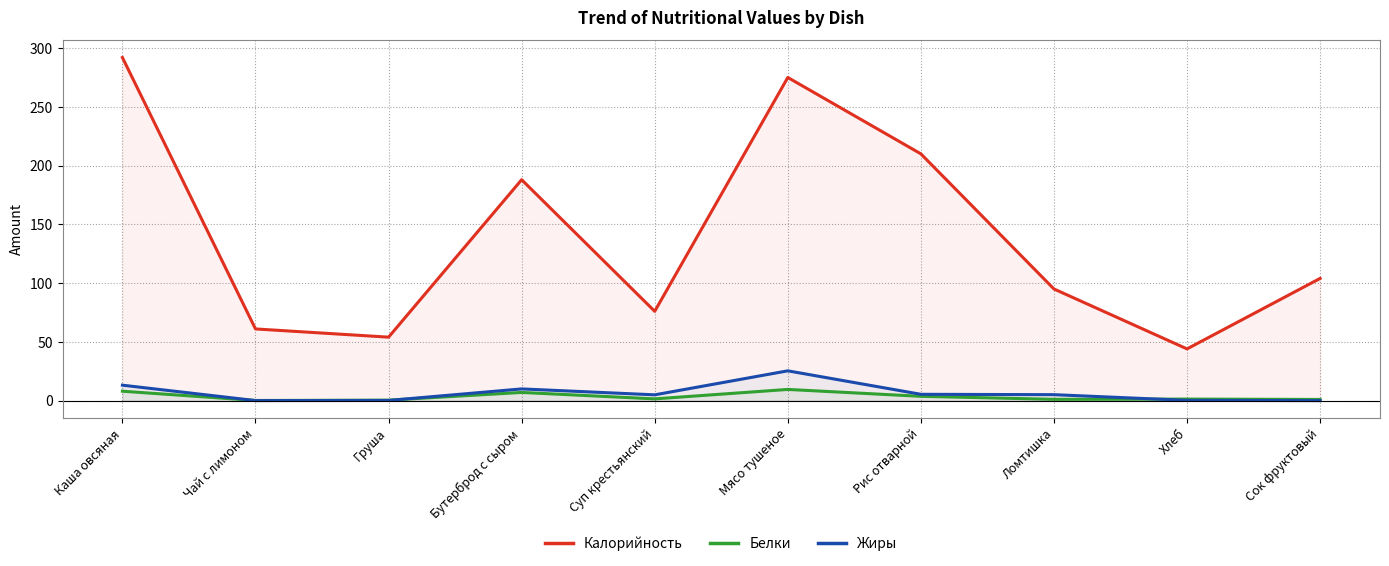

Which series has the widest spread of values?

Калорийность